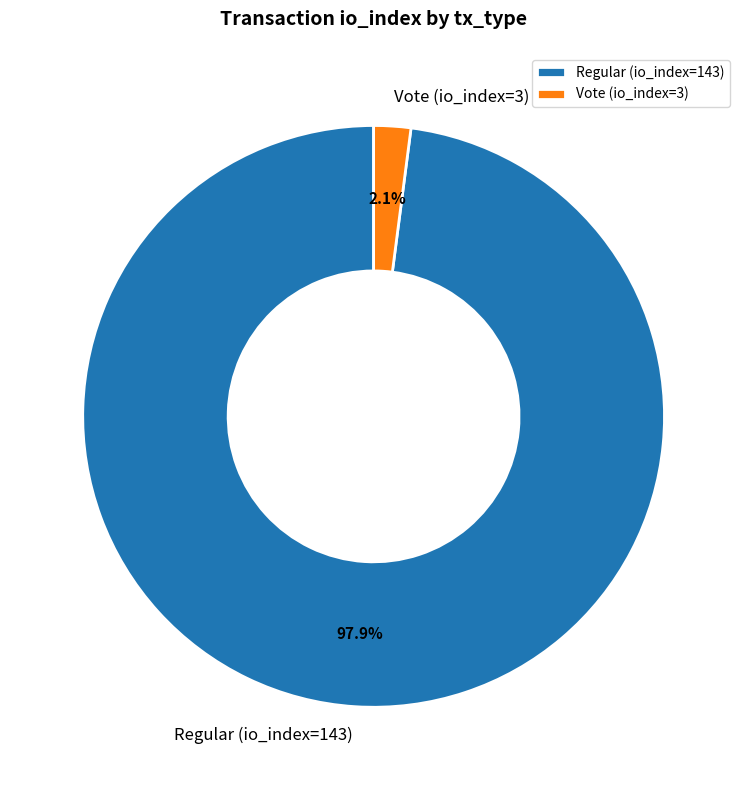

What is the largest slice in the pie chart?

Regular (io_index=143)